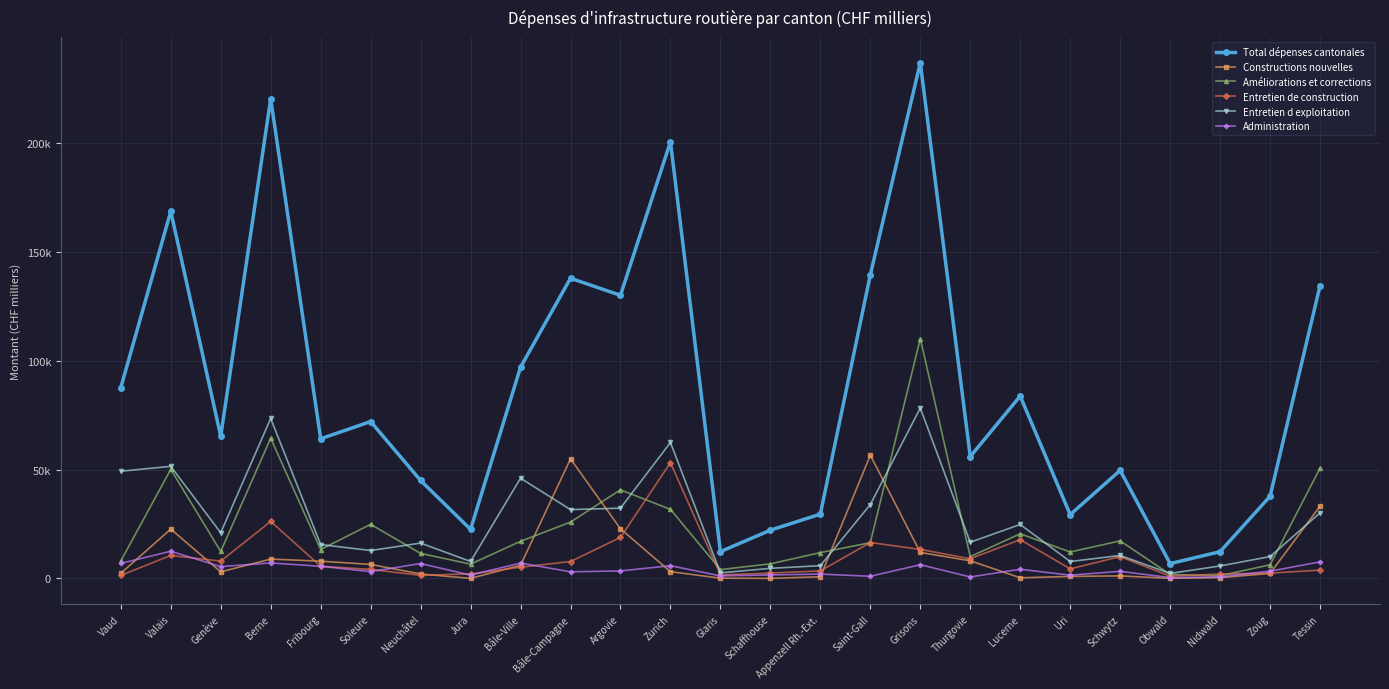

At which category does Total dépenses cantonales reach its first local peak?

Valais